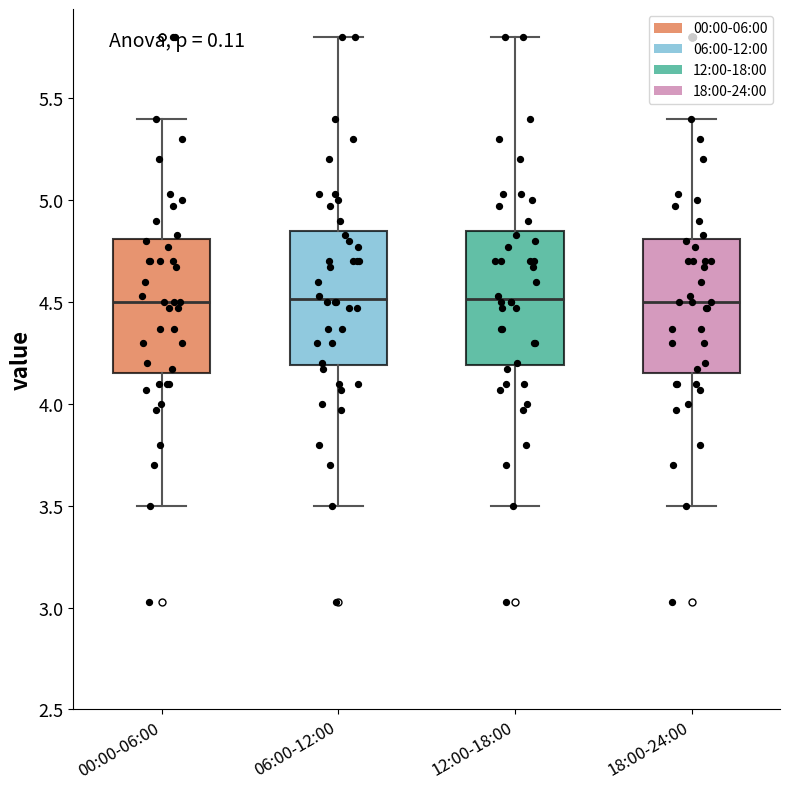

Where does the upper whisker of the box for 00:00-06:00 end on the y-axis? The values are not printed on the chart, so give them approximately, as read against the axis.

5.40